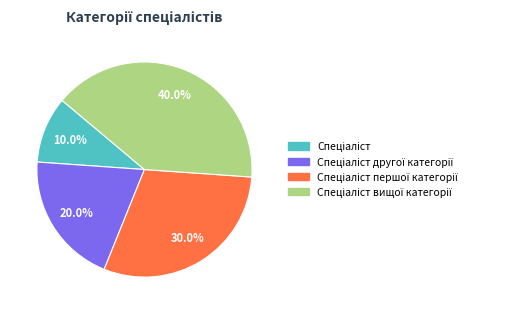

Is there a majority slice in this chart?

No